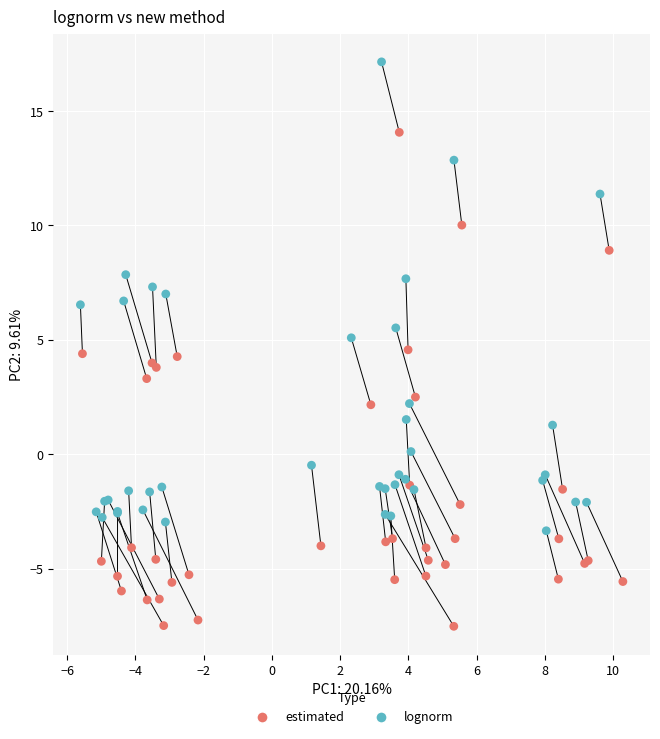

Which series reaches the minimum Y coordinate?

estimated